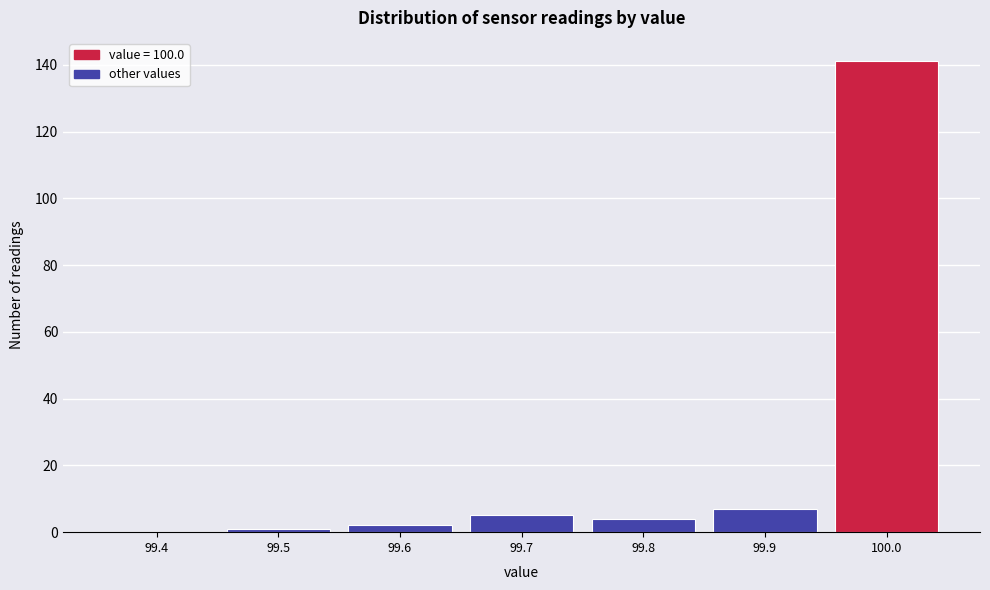

Reading right to left, list all the values displayed in this chart.

100.0=141	99.9=7	99.8=4	99.7=5	99.6=2	99.5=1	99.4=0